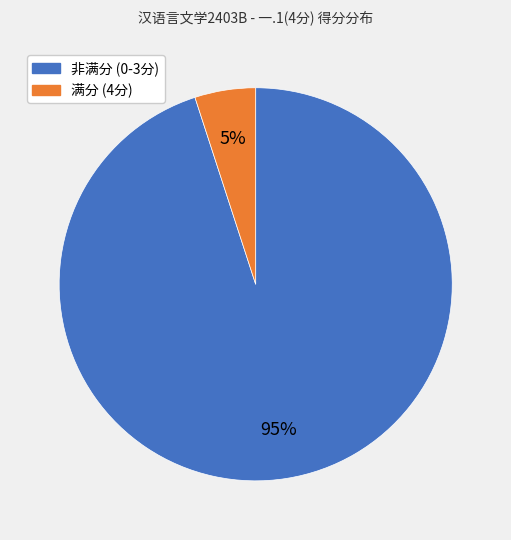

To the nearest percent, what is the difference between the largest and smallest slice percentages?

90%